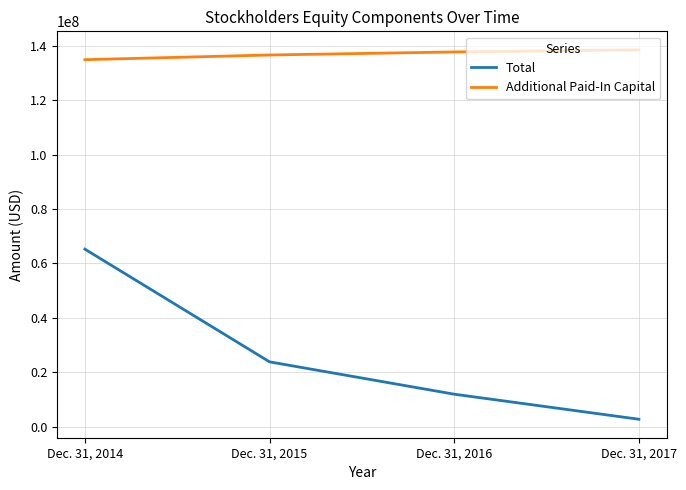

Which series has the widest spread of values?

Total